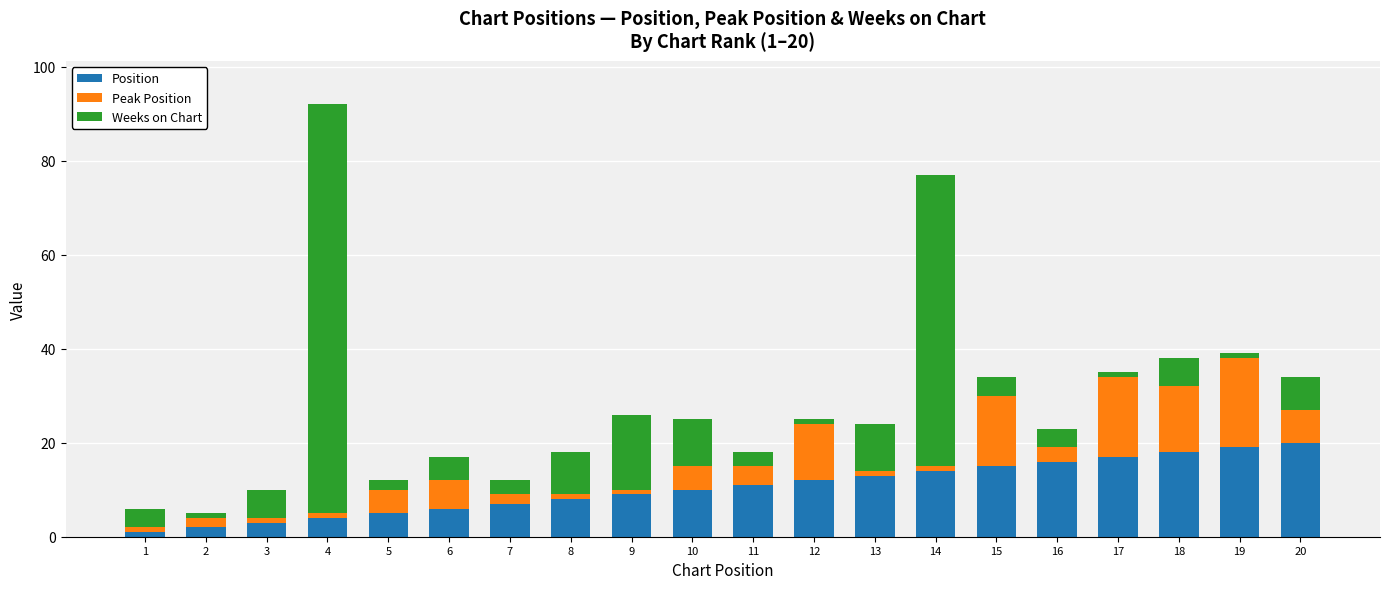

At which category is the sum across all series the highest?

4